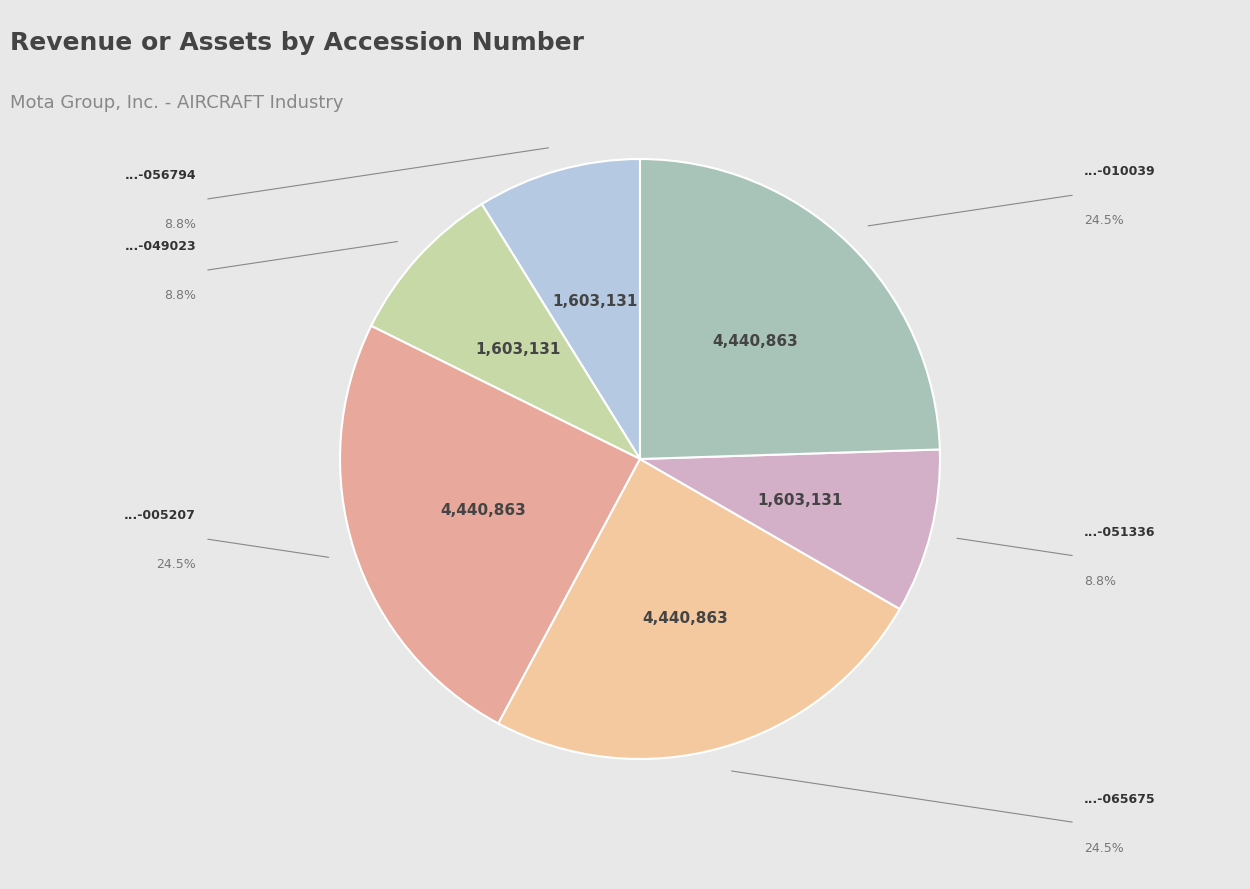

To the nearest percent, what is the difference between the largest and smallest slice percentages?

16%